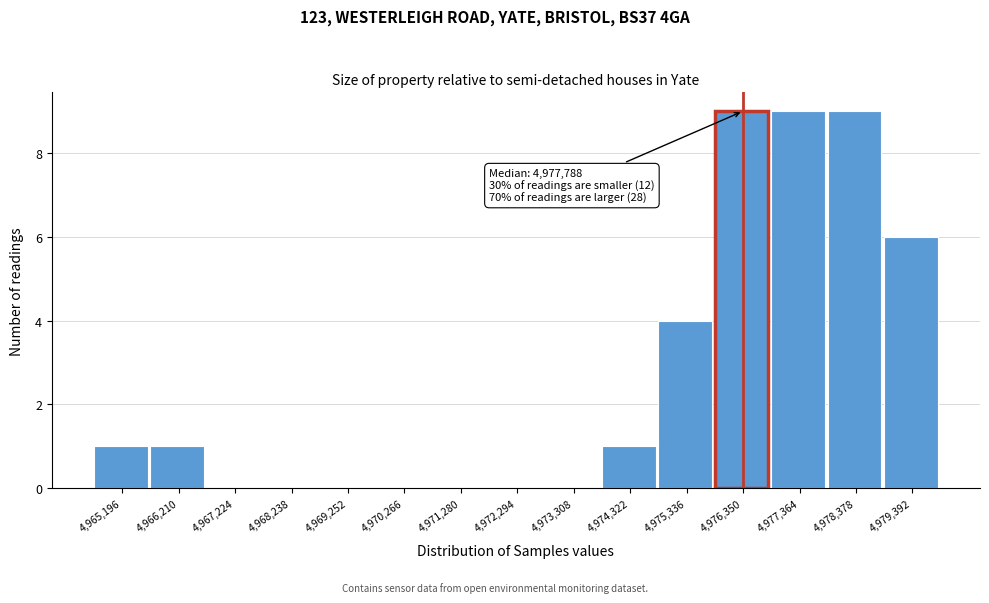

Reading left to right, list all the values displayed in this chart.

4,965,196=1	4,966,210=1	4,967,224=0	4,968,238=0	4,969,252=0	4,970,266=0	4,971,280=0	4,972,294=0	4,973,308=0	4,974,322=1	4,975,336=4	4,976,350=9	4,977,364=9	4,978,378=9	4,979,392=6